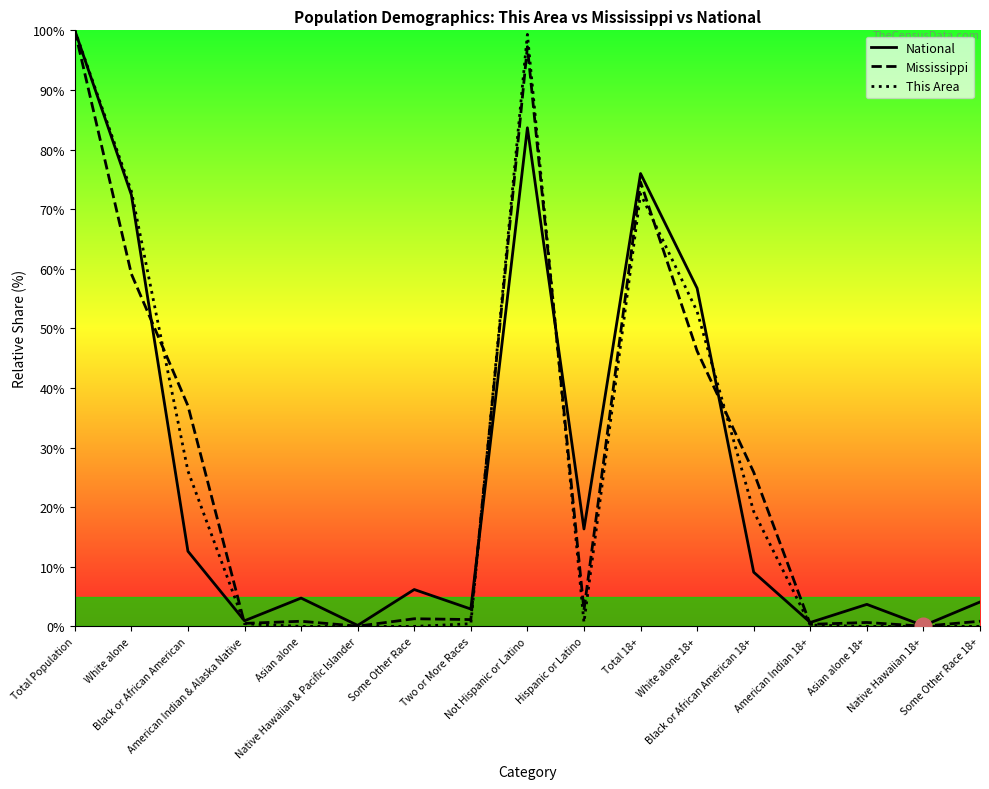

List the series in order of their overall mean, lowest first.

This Area, Mississippi, National